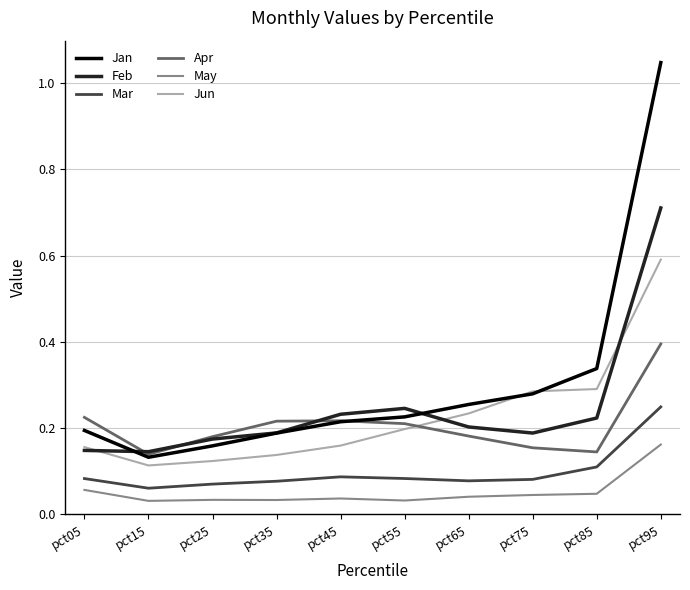

Which series has the largest range (max minus min)?

Jan